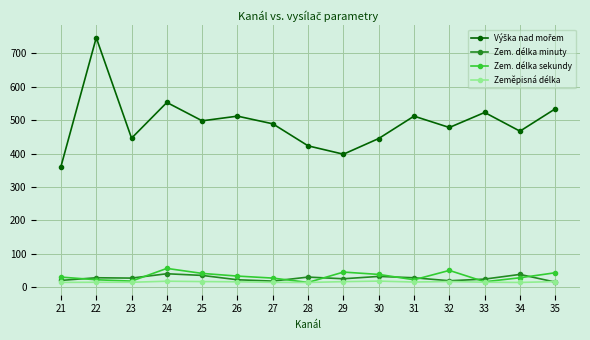

True or false: Zem. délka sekundy has a value of 43.0 at 35.

True